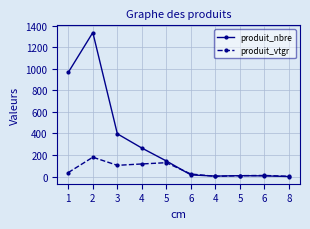

What are all the series names shown in the legend?

produit_nbre, produit_vtgr